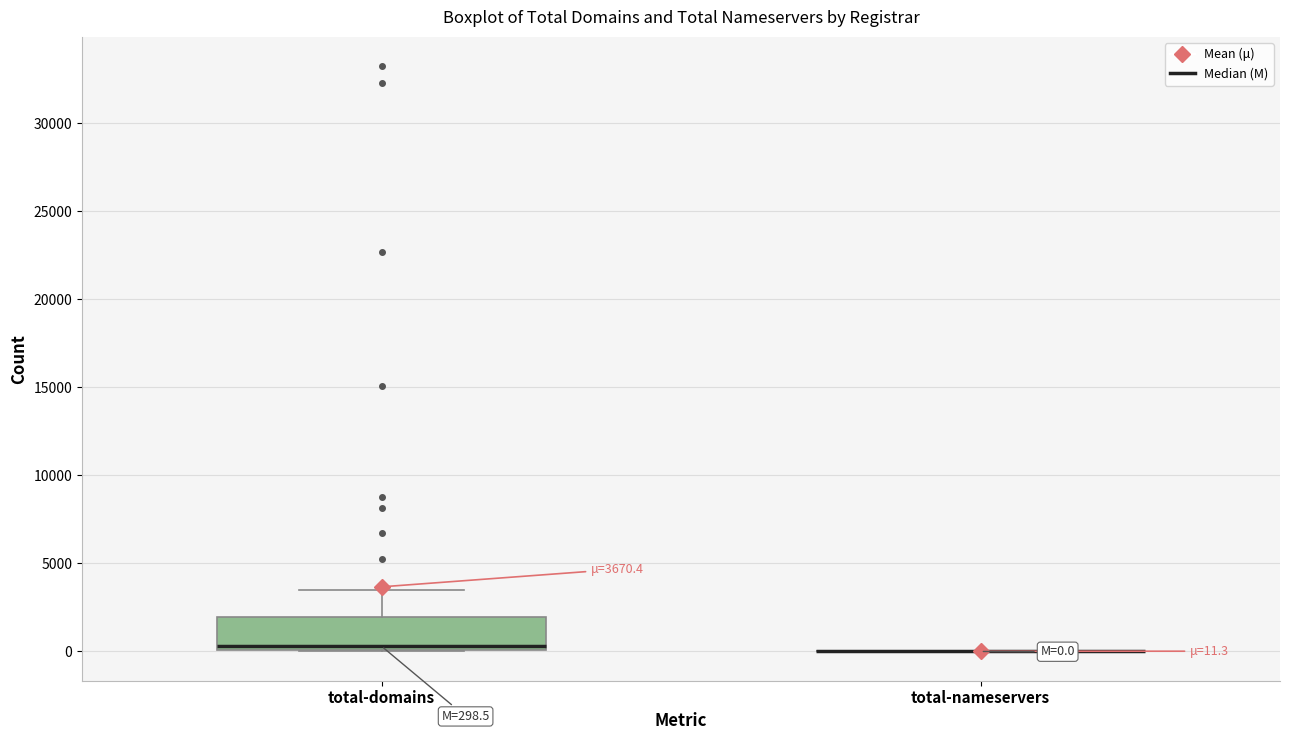

Comparing the boxes themselves (not the whiskers), which one is the tallest?

total-domains